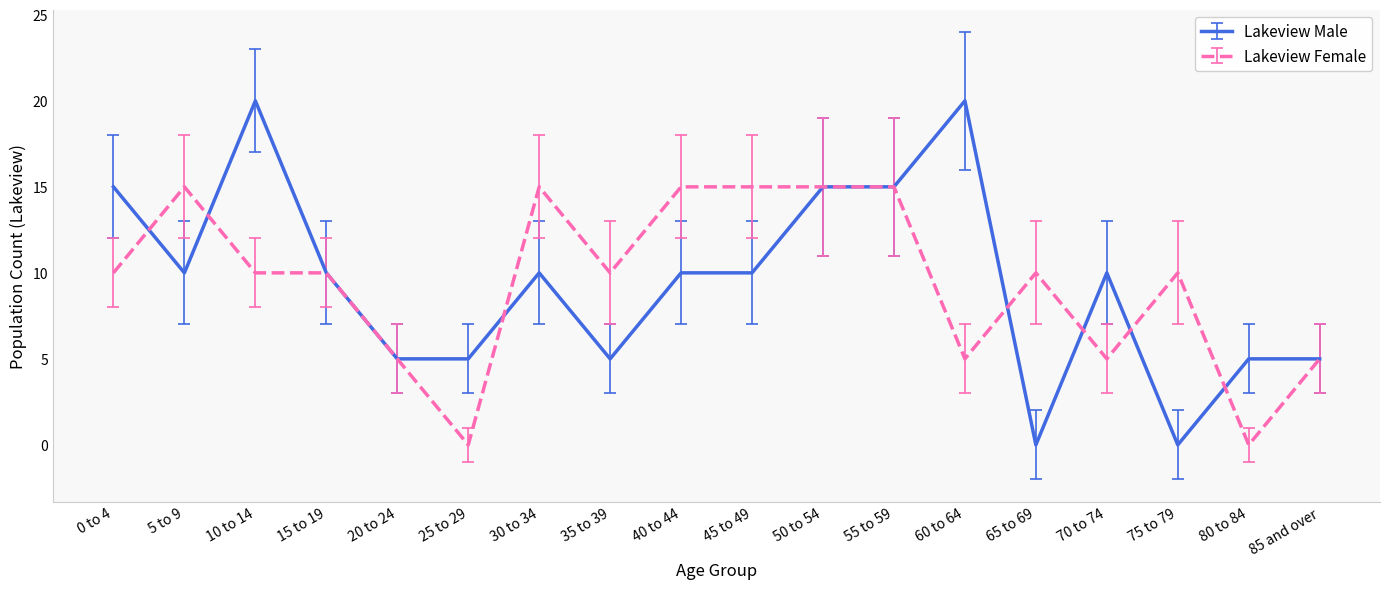

What is the average value of the Lakeview Male series?

9